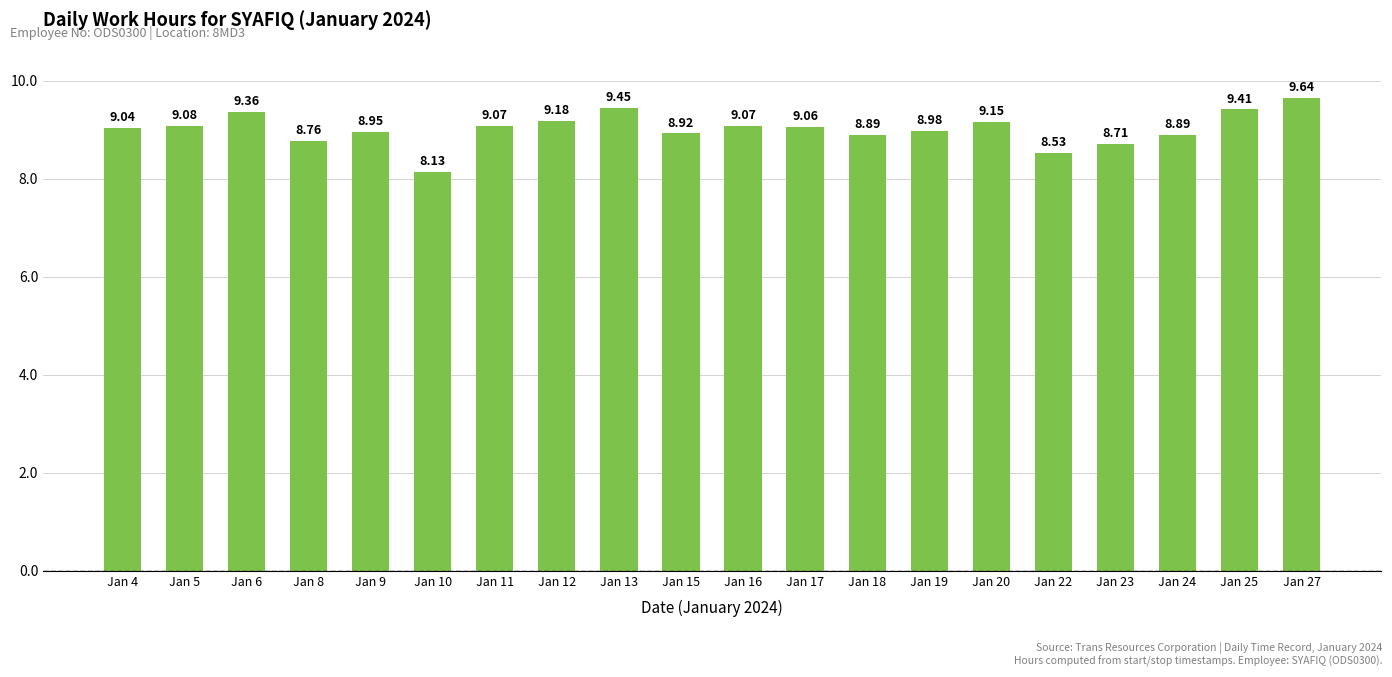

How many categories are shown in the chart?

20